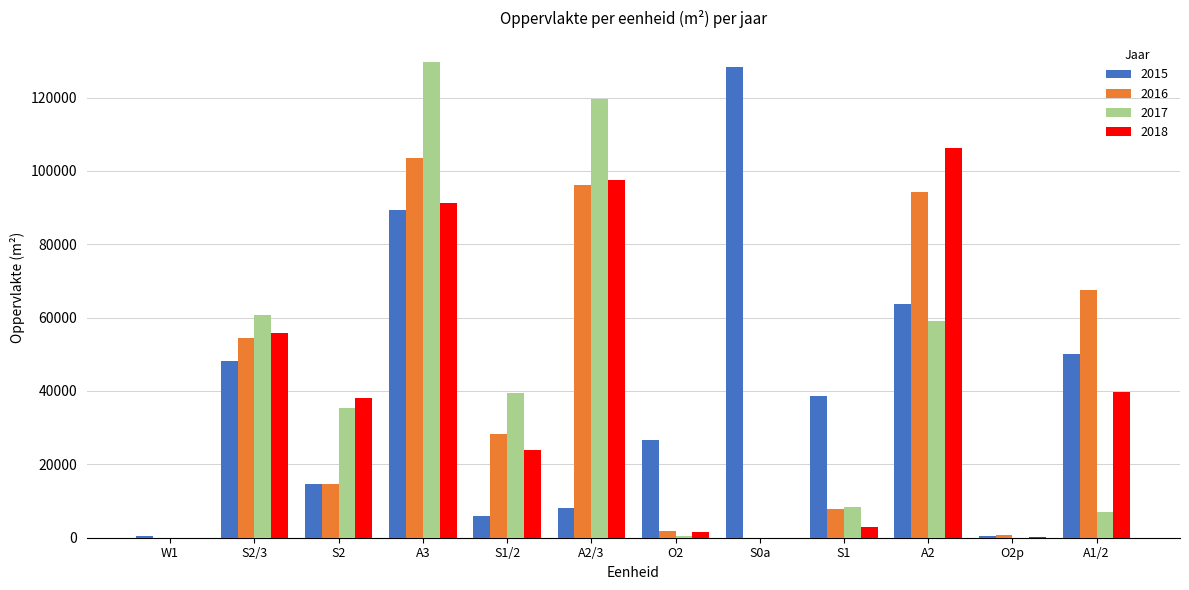

Which series has the widest spread of values?

2017